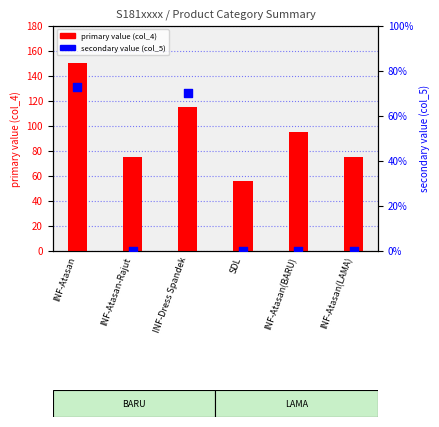

Which series contains the lowest Y value?

secondary value (col_5)